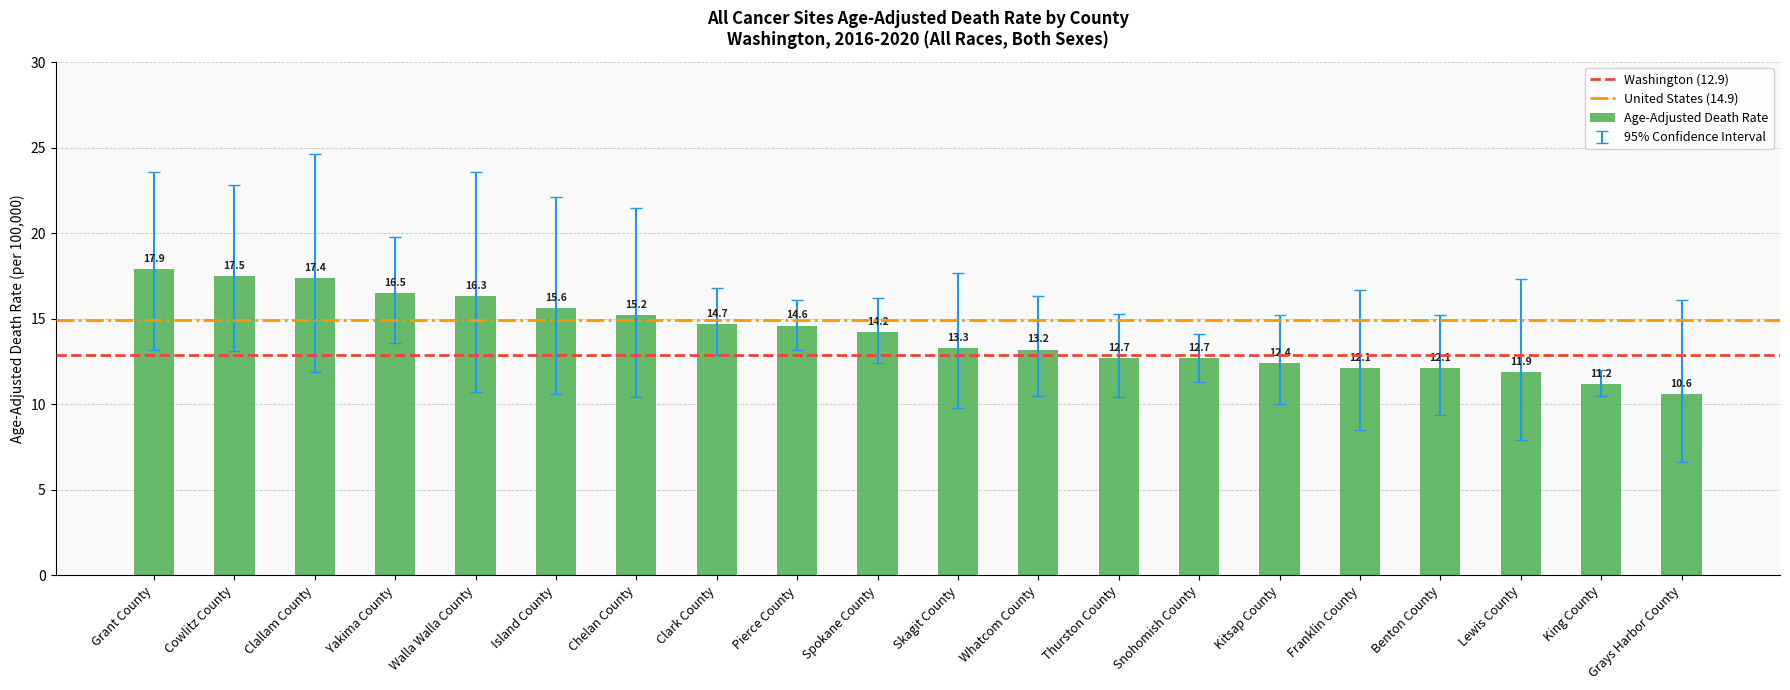

What is the smallest value displayed?

10.6